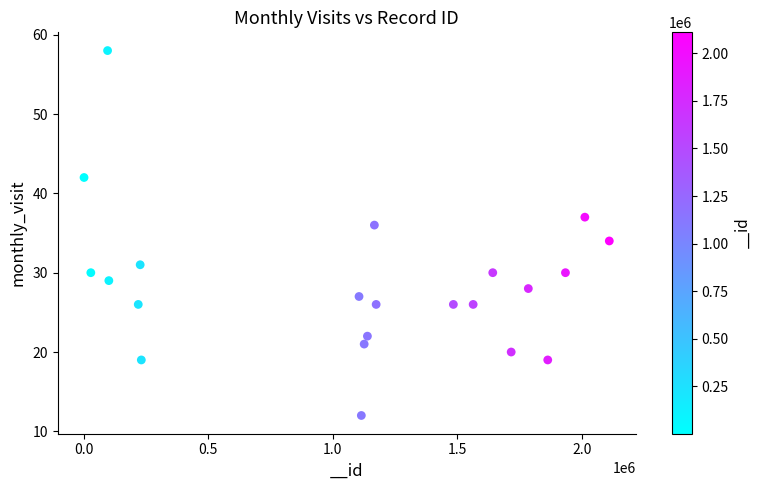

What is the range of Y values (max minus min)?

46